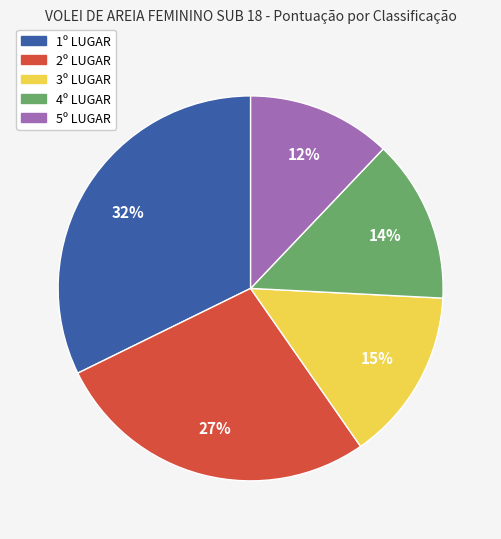

How many slices are in this pie chart?

5